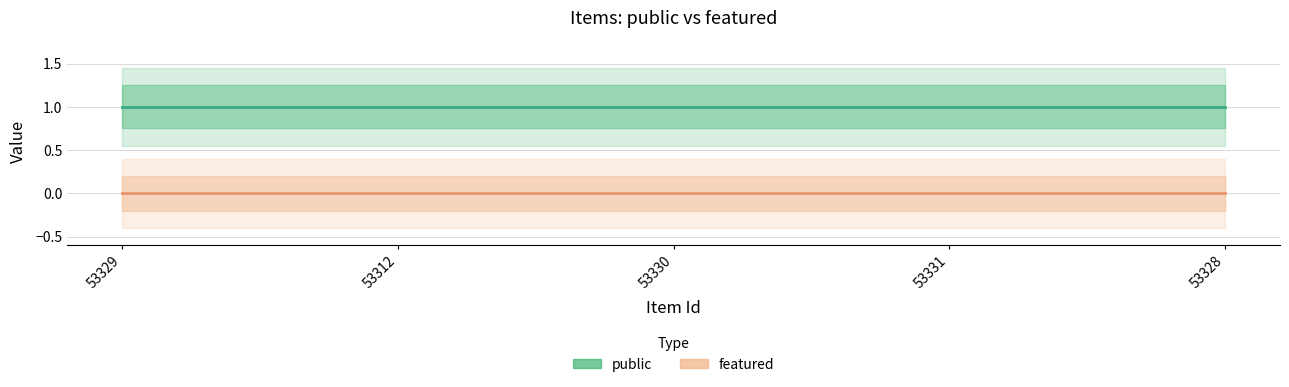

What is the label of the 1st point from the left?

53329